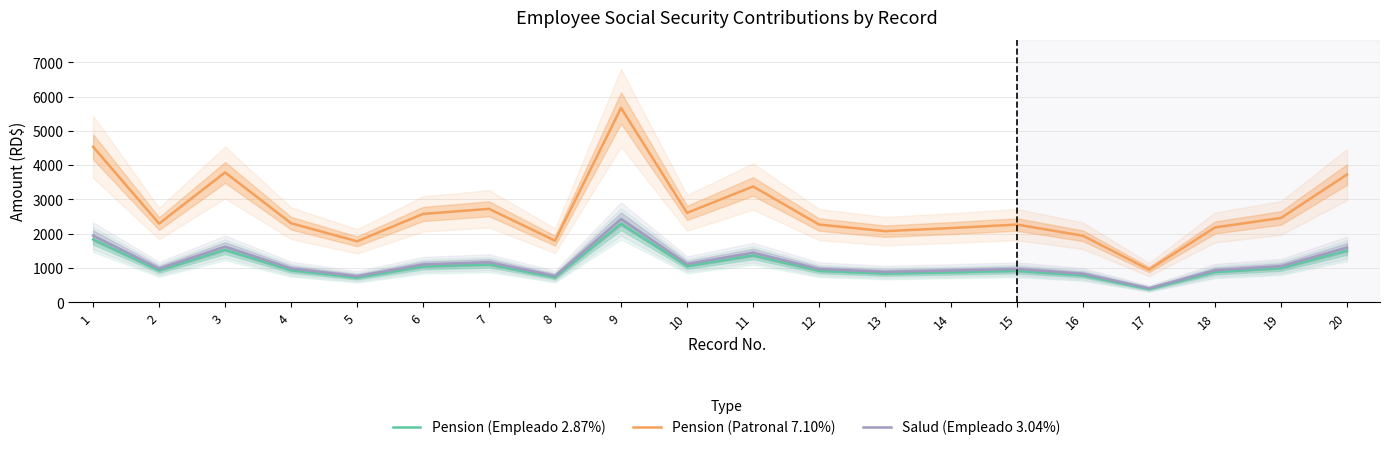

True or false: Pension (Empleado 2.87%) and Salud (Empleado 3.04%) cross at least once.

False